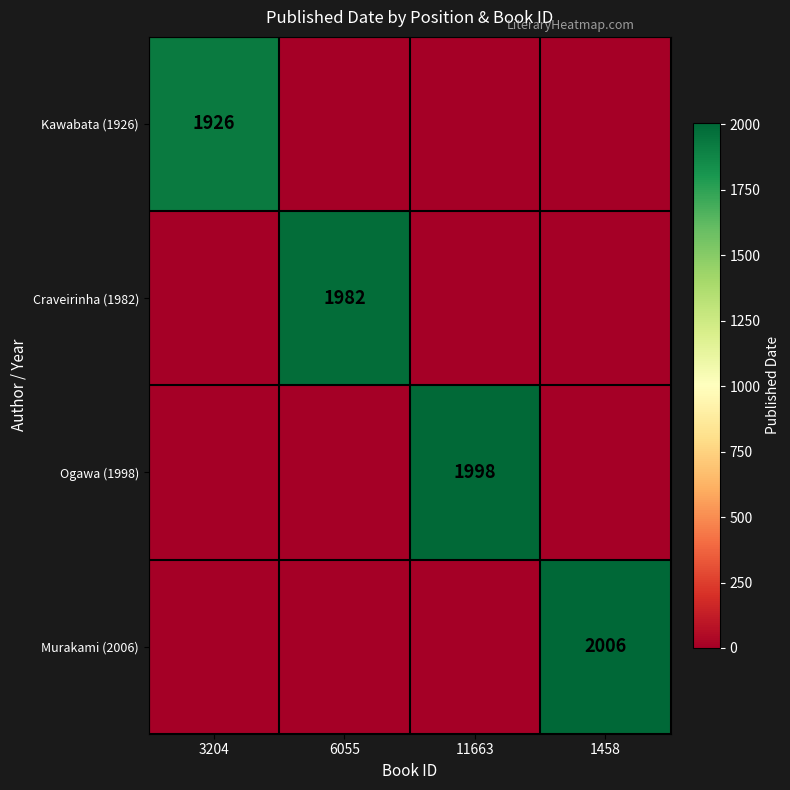

Is it true that Murakami (2006) equals 2815 at 1458?

False